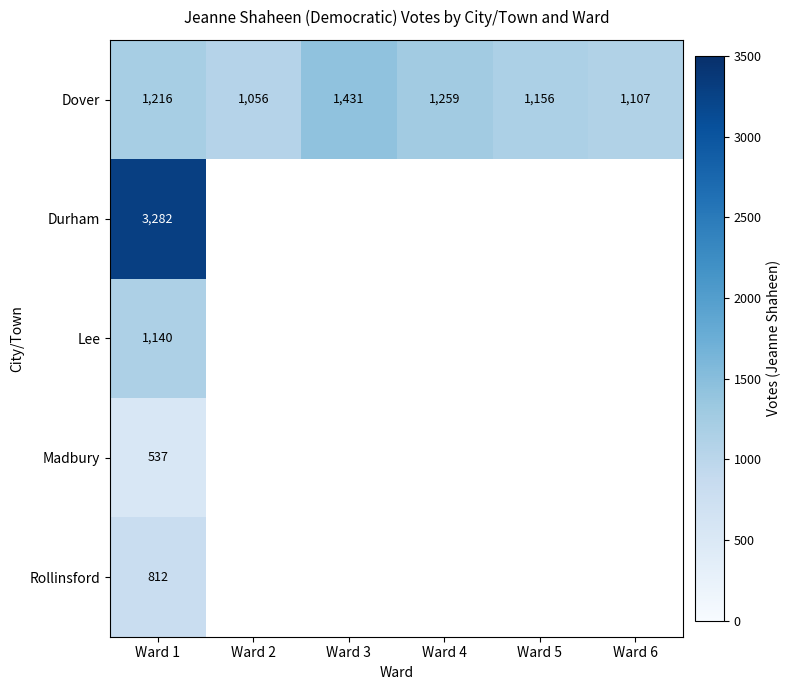

What is the spread (max minus min) of values at Ward 1?

2745